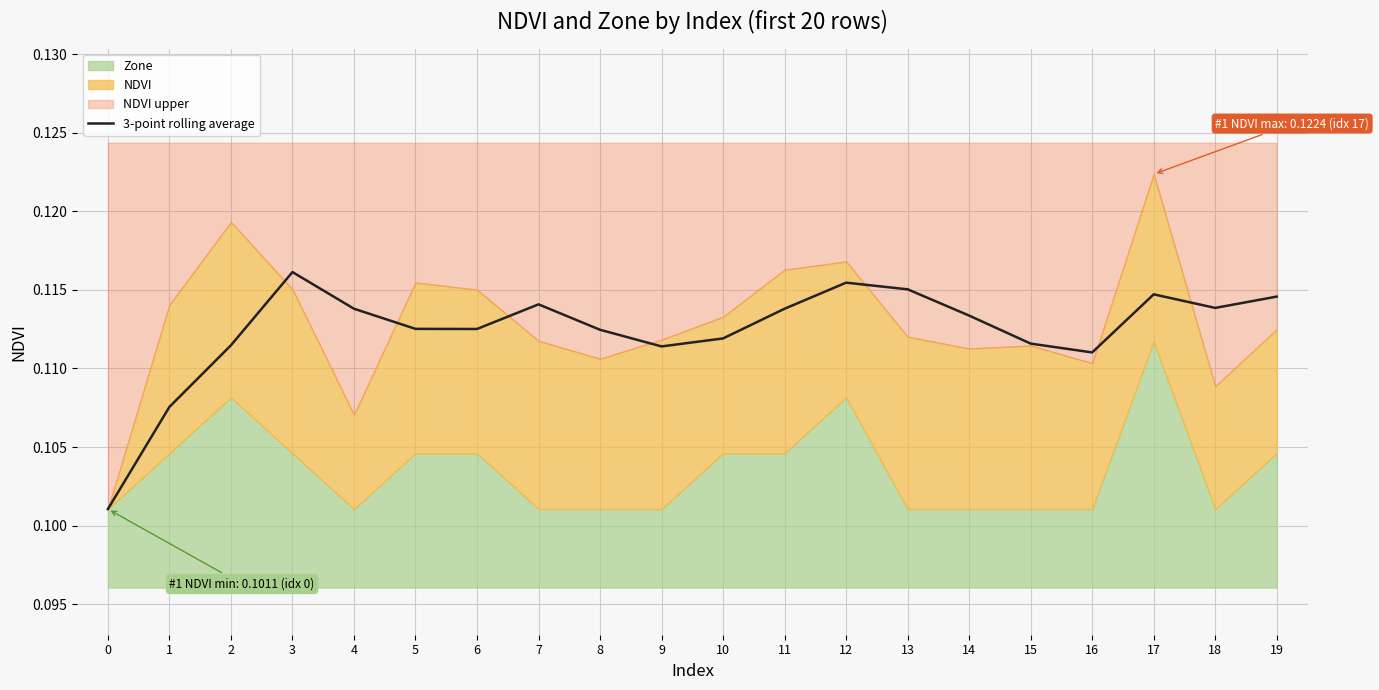

What is the value of the 12th point from the left?

0.1